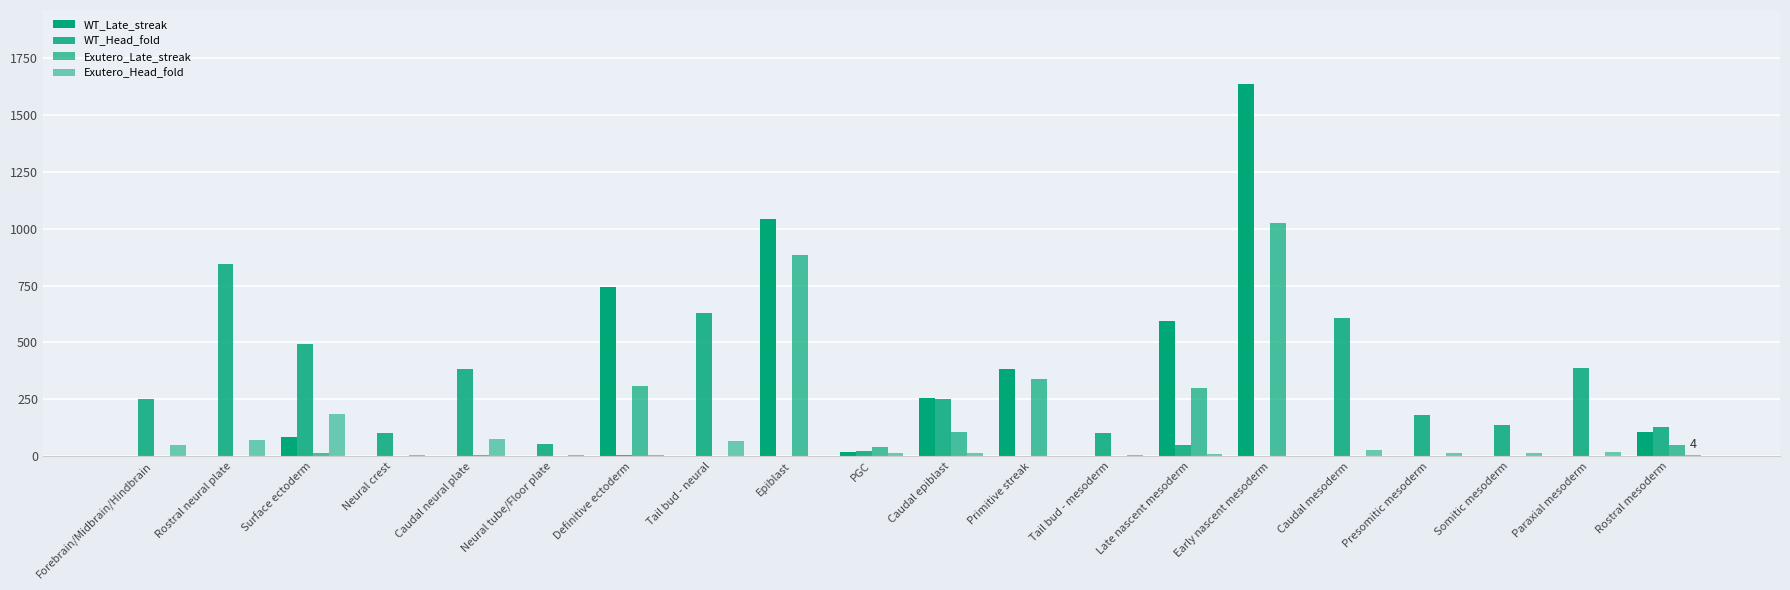

Count the number of data series in this chart.

4